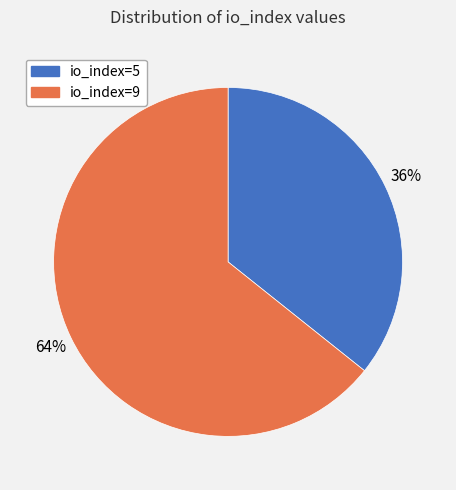

What is the largest slice in the pie chart?

io_index=9